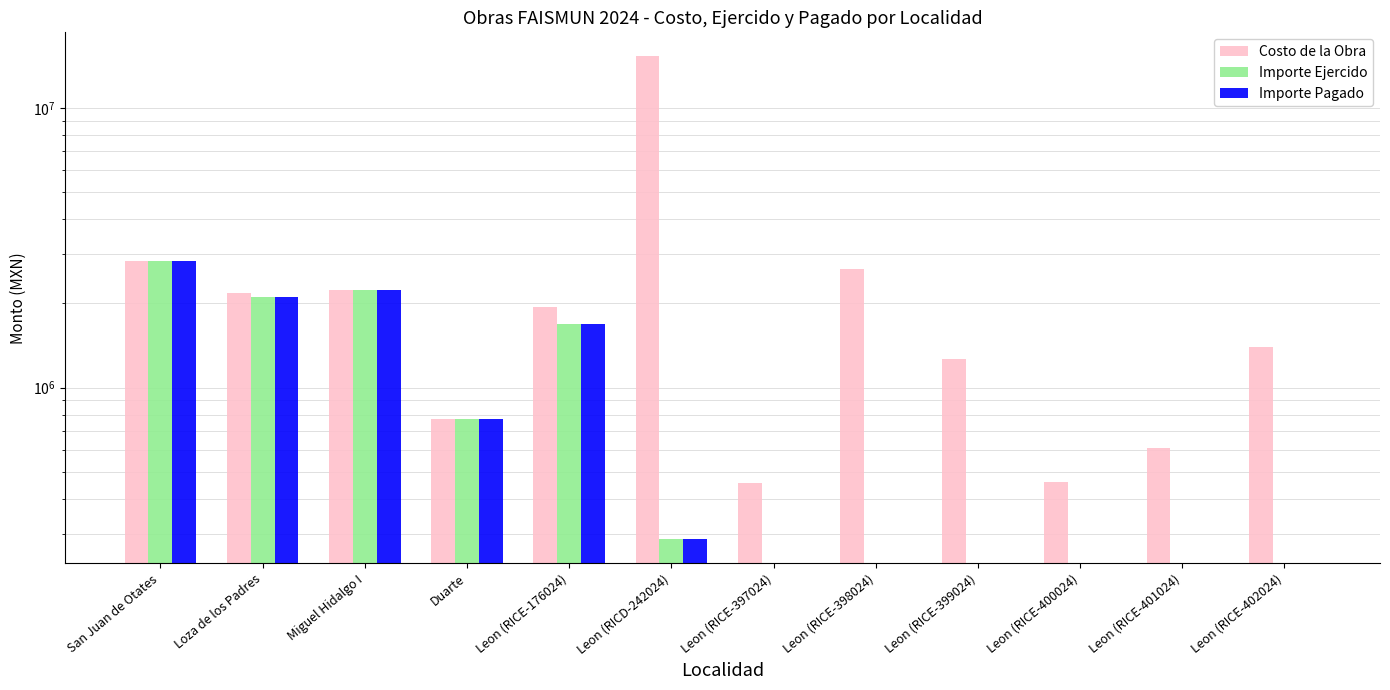

At Leon (RICD-242024), list the series in order from smallest to largest.

Importe Ejercido, Importe Pagado, Costo de la Obra